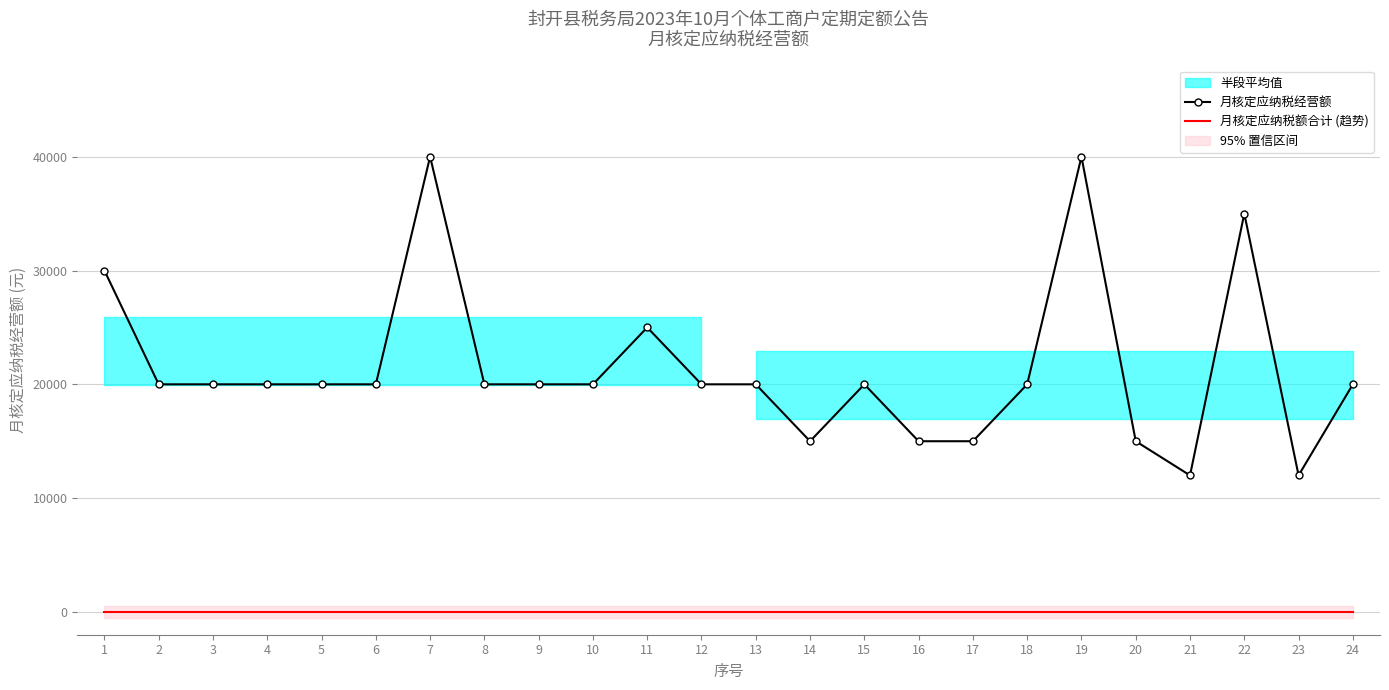

At which category does the chart reach its peak across all series?

7